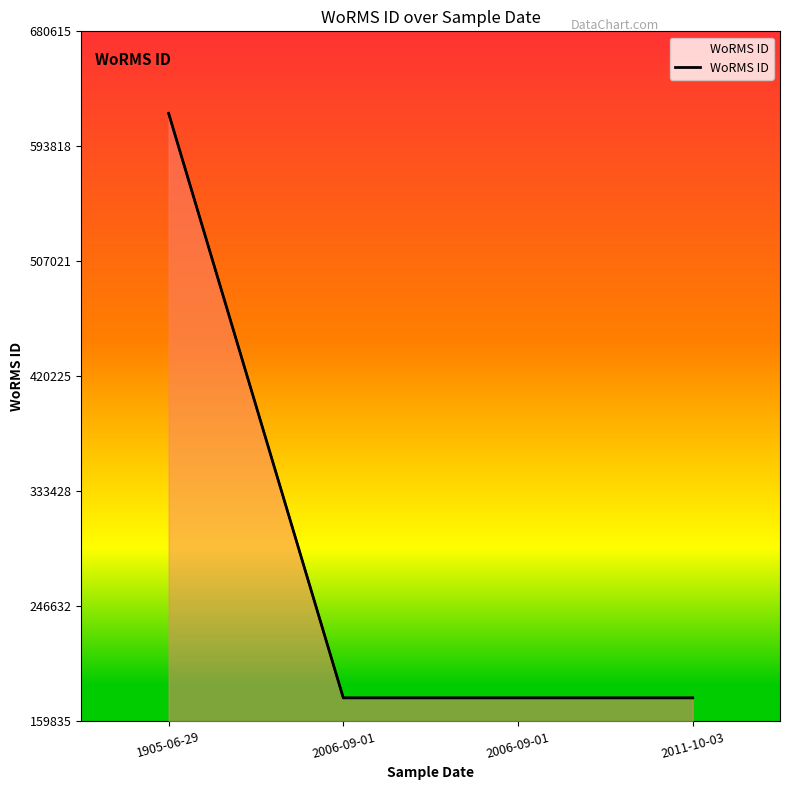

How many lines are shown in the chart?

1